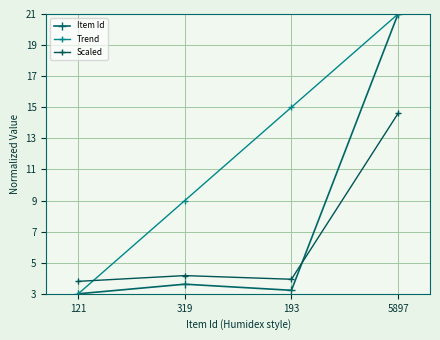

Where do Scaled and Trend first cross each other?

121 and 319